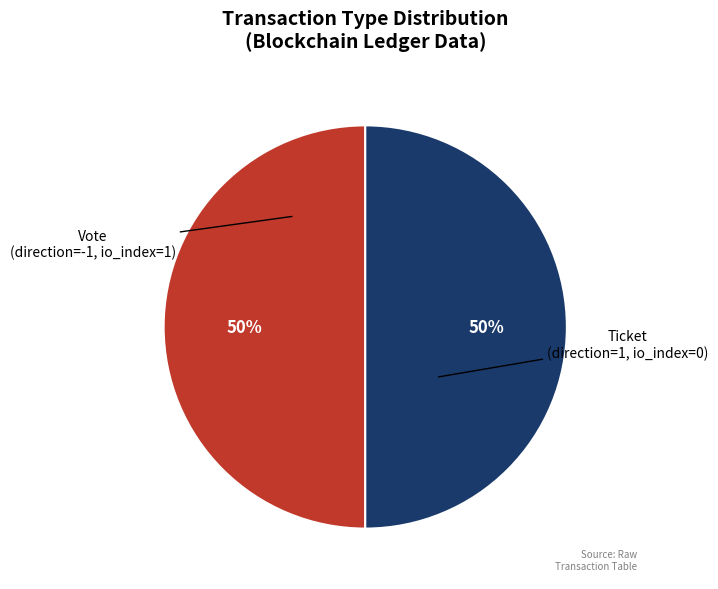

To the nearest percent, what is the average slice percentage?

50%